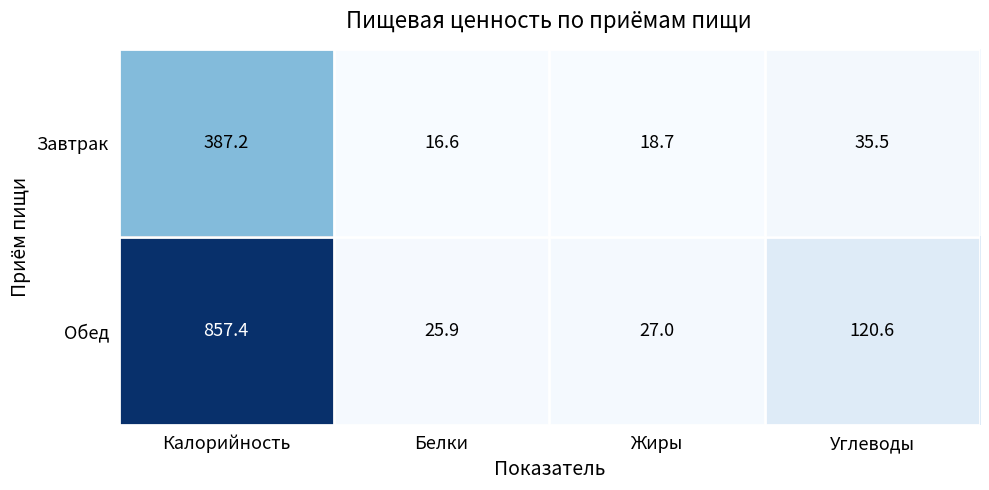

Reading left to right, what are all the values shown in this chart?

Завтрак: 387.2	16.6	18.7	35.5
Обед: 857.4	25.9	27.0	120.6